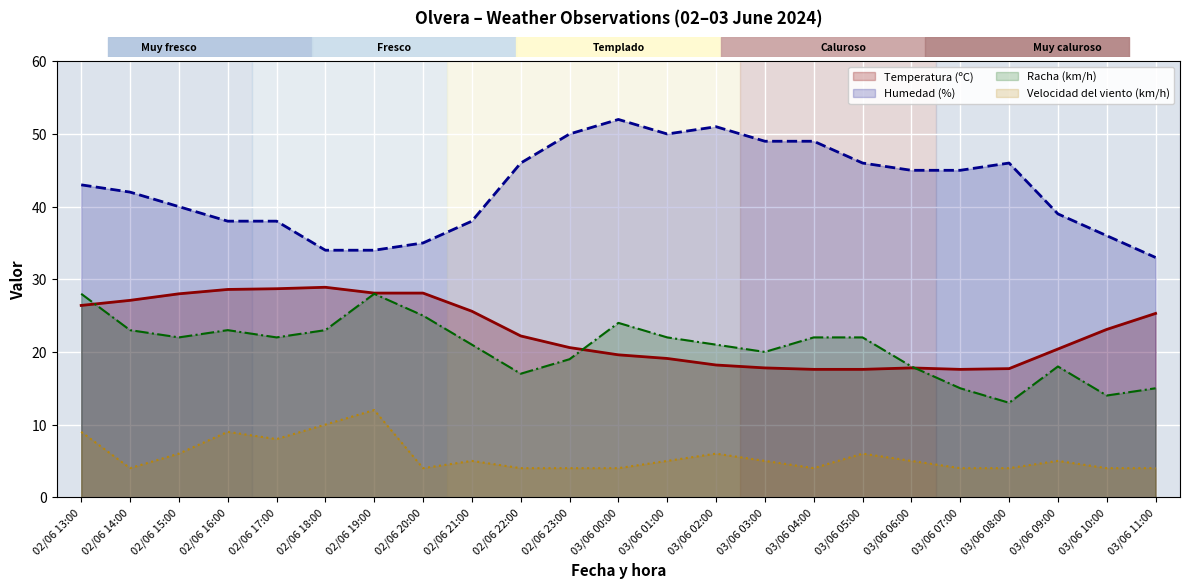

How many values in the Velocidad del viento (km/h) series are below 5?

10